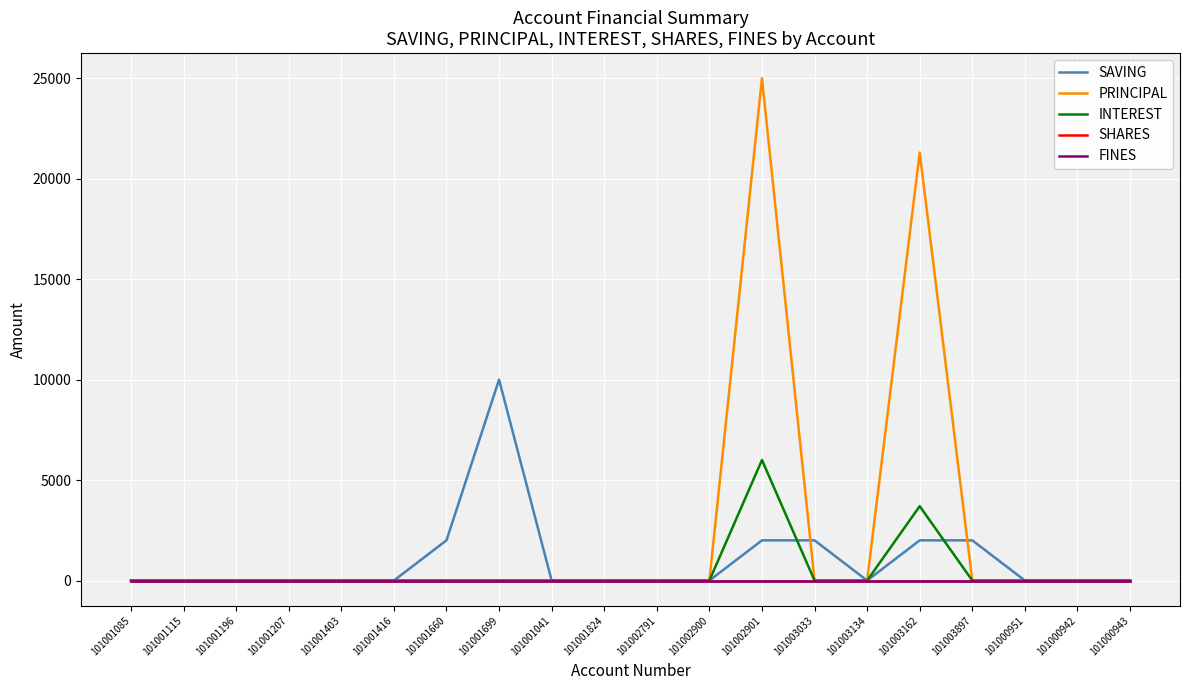

How many intersections are there between INTEREST and SAVING?

2